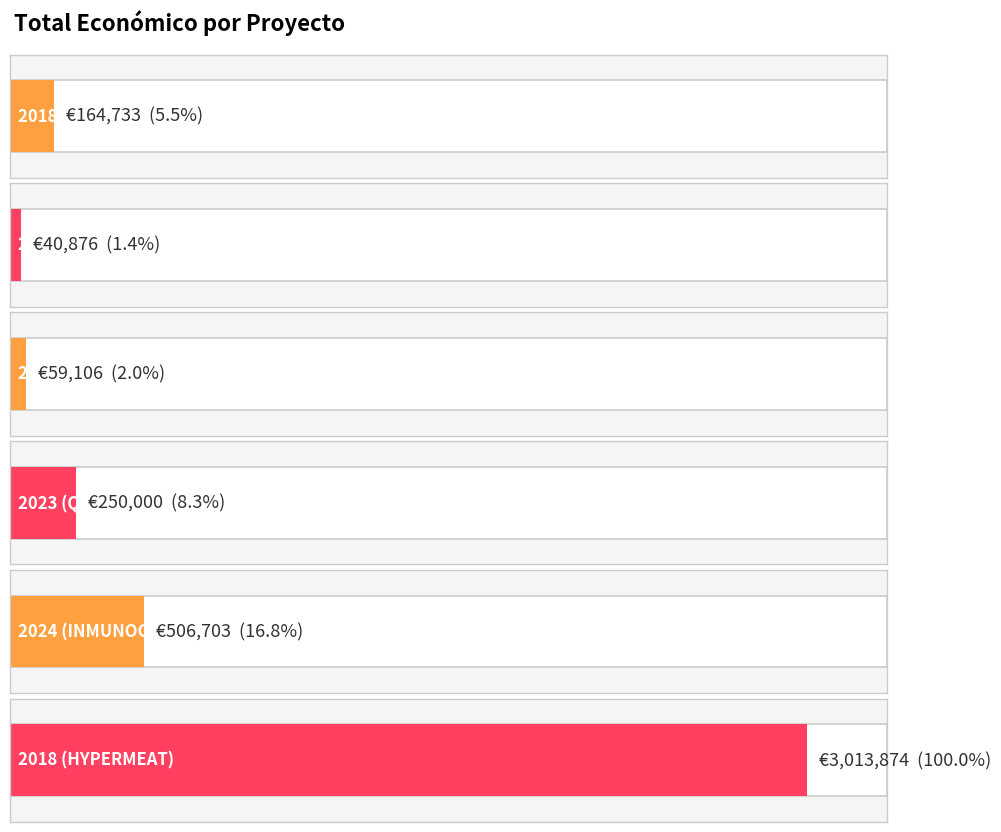

The value at 2018 (QUEIXOS) is 164733. True or false?

True